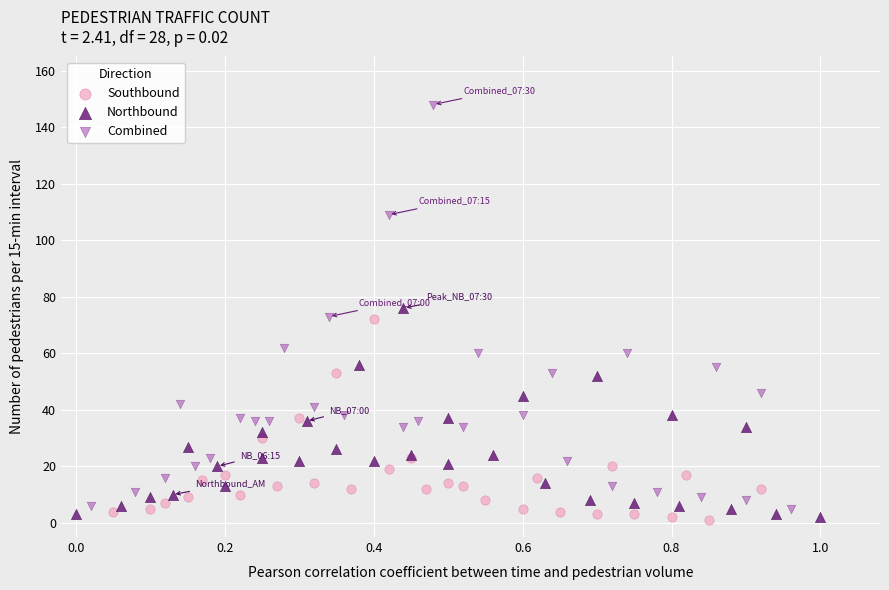

Which series has the widest spread of Y values?

Combined